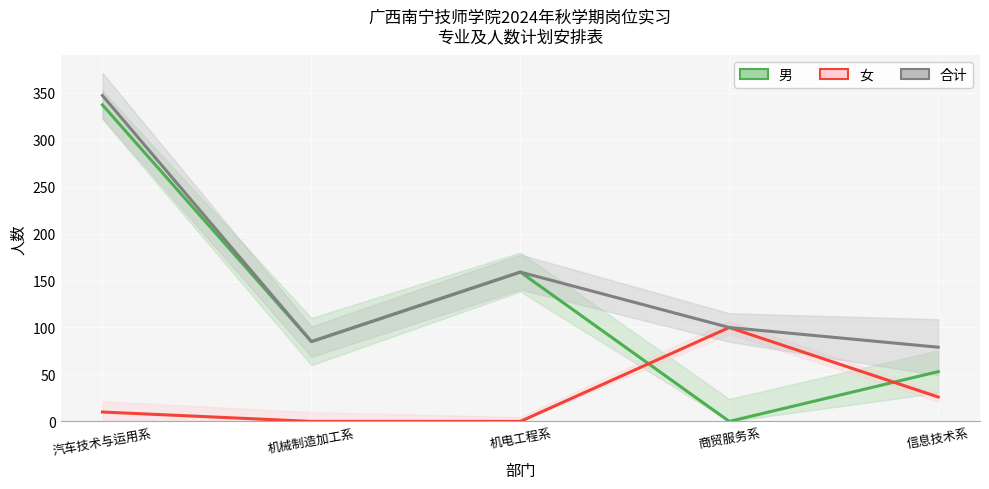

At which label does 女 first exceed 10?

商贸服务系